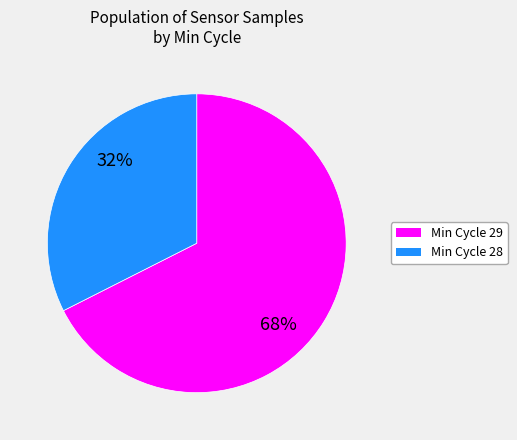

To the nearest percent, what is the average slice percentage?

50%